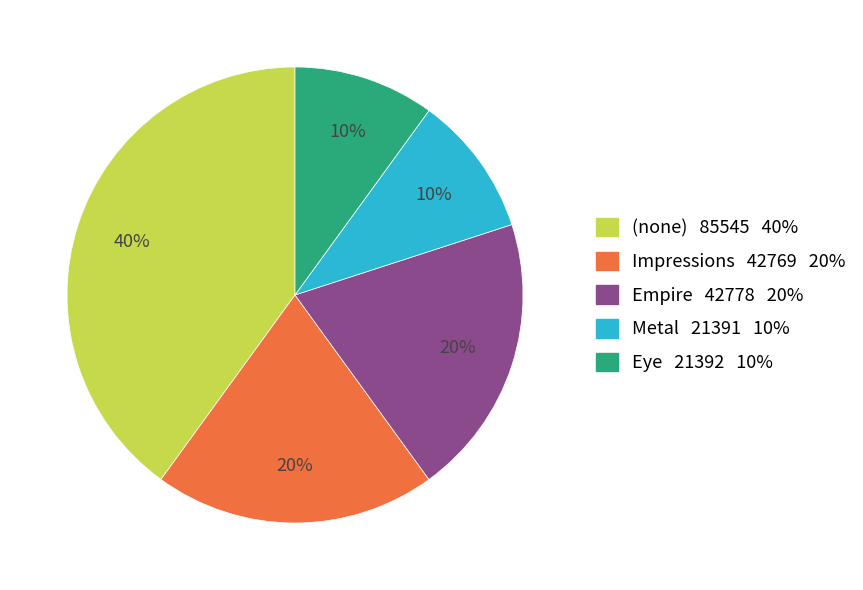

Is there any slice that represents more than half of the pie?

No